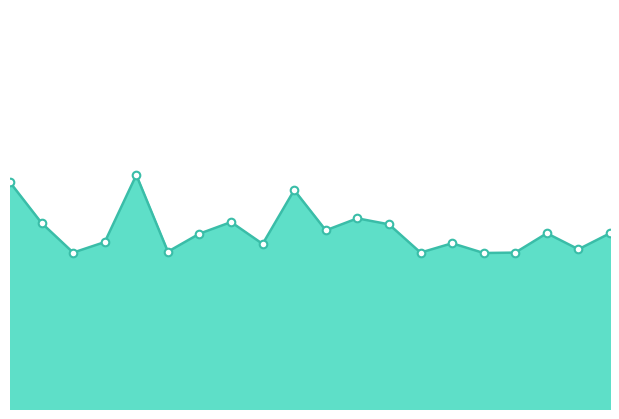

How many lines are shown in the chart?

1